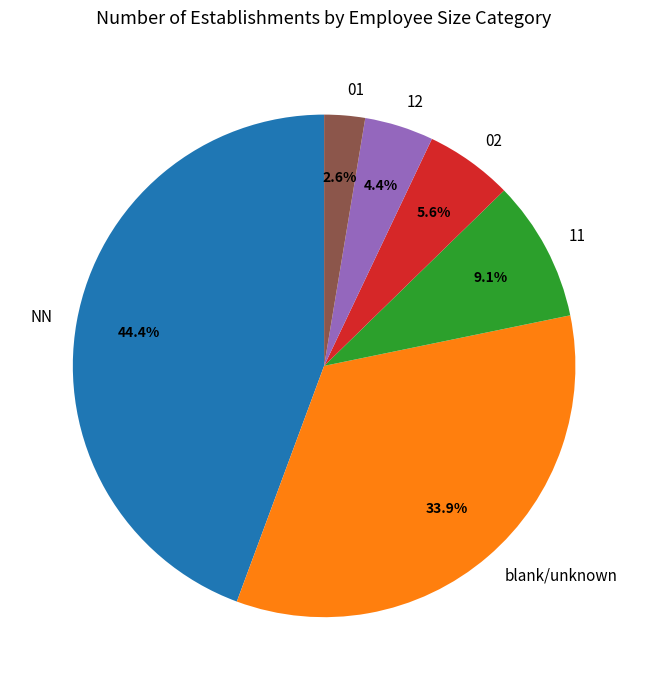

Approximately how many times larger is the value at NN compared to 11?

4.9